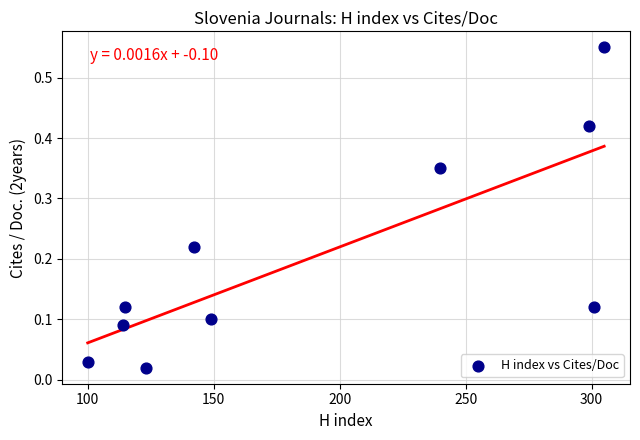

What is the range of Y values (max minus min)?

0.5